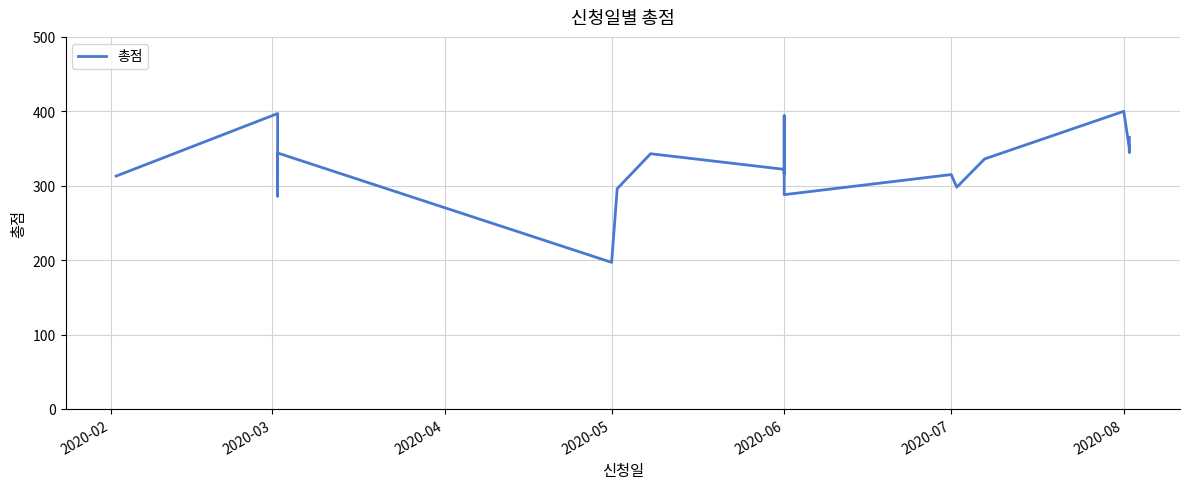

What is the difference between the second highest and second lowest values?

111